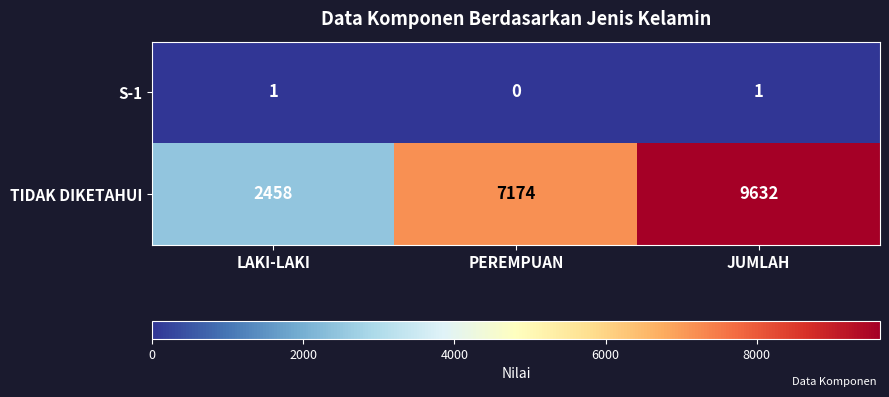

Rank the series at JUMLAH from highest to lowest value.

TIDAK DIKETAHUI, S-1